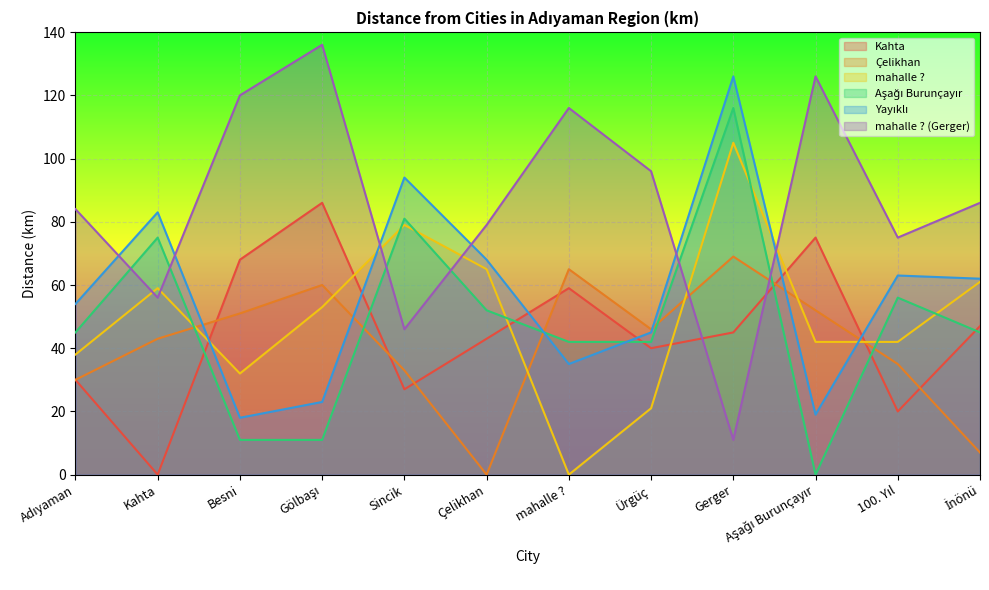

Which has a higher value, İnönü or 100. Yıl?

İnönü